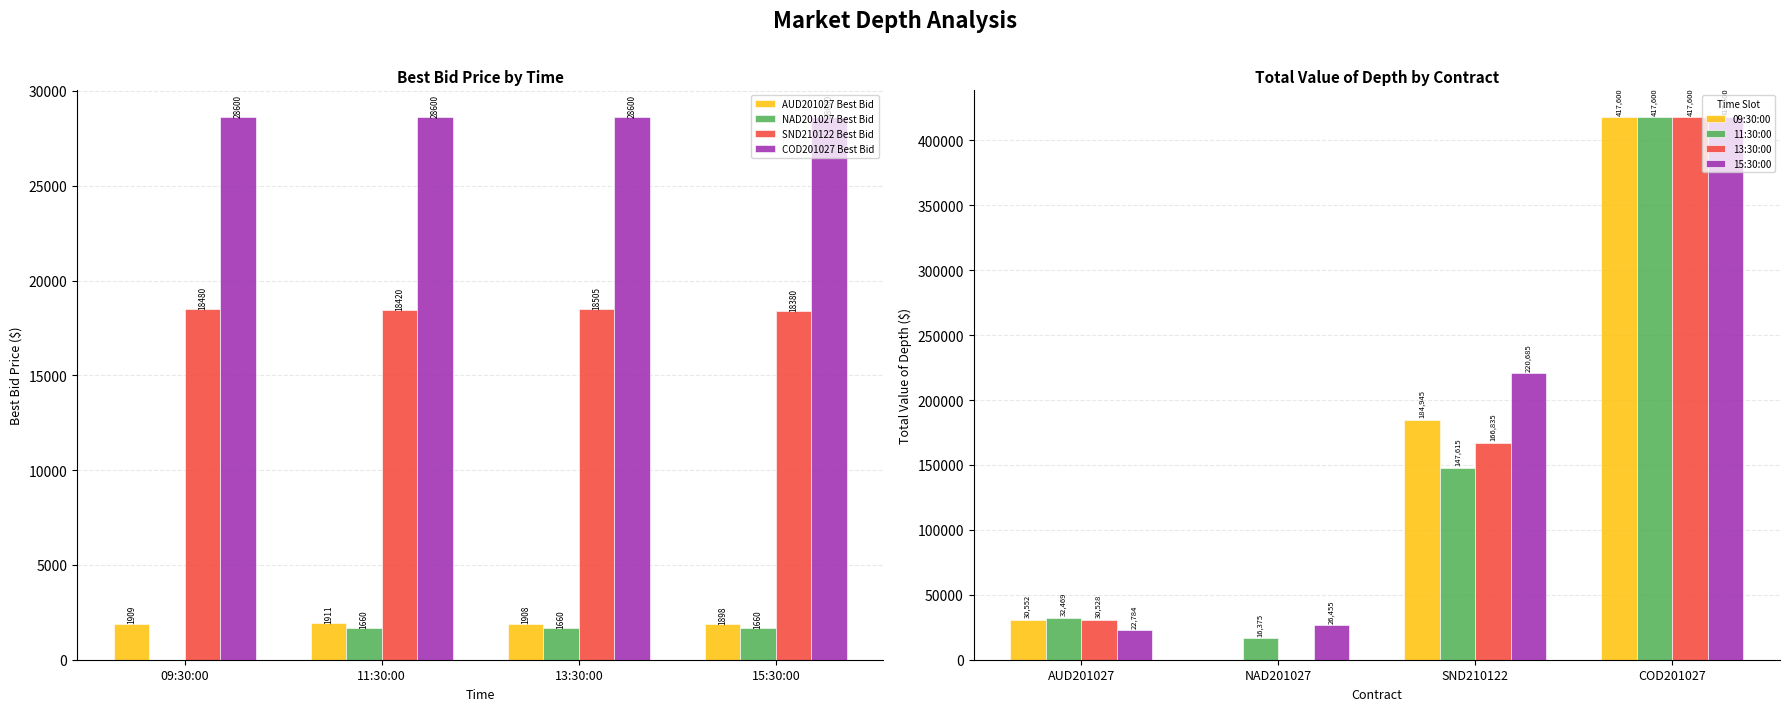

Between 13:30:00 and 09:30:00, which is larger?

09:30:00